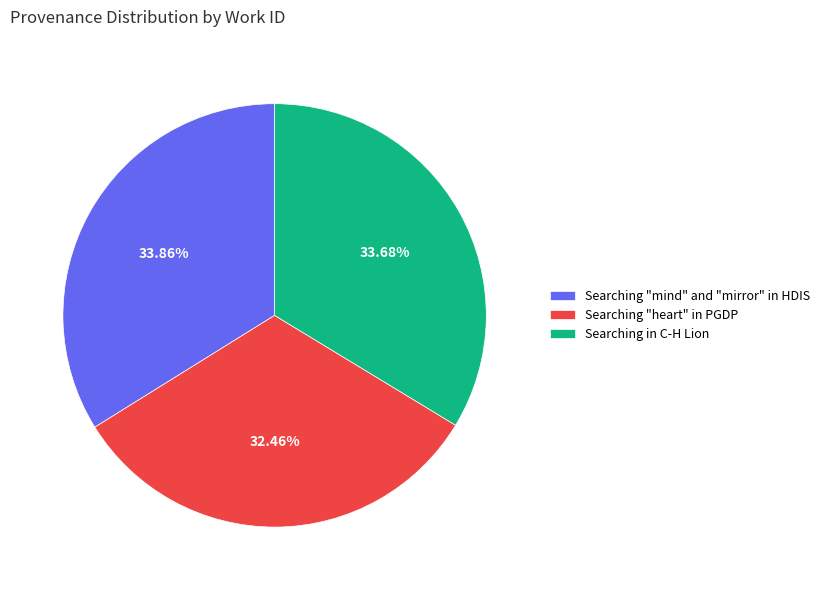

True or false: Searching in C-H Lion accounts for 27% of the total.

False